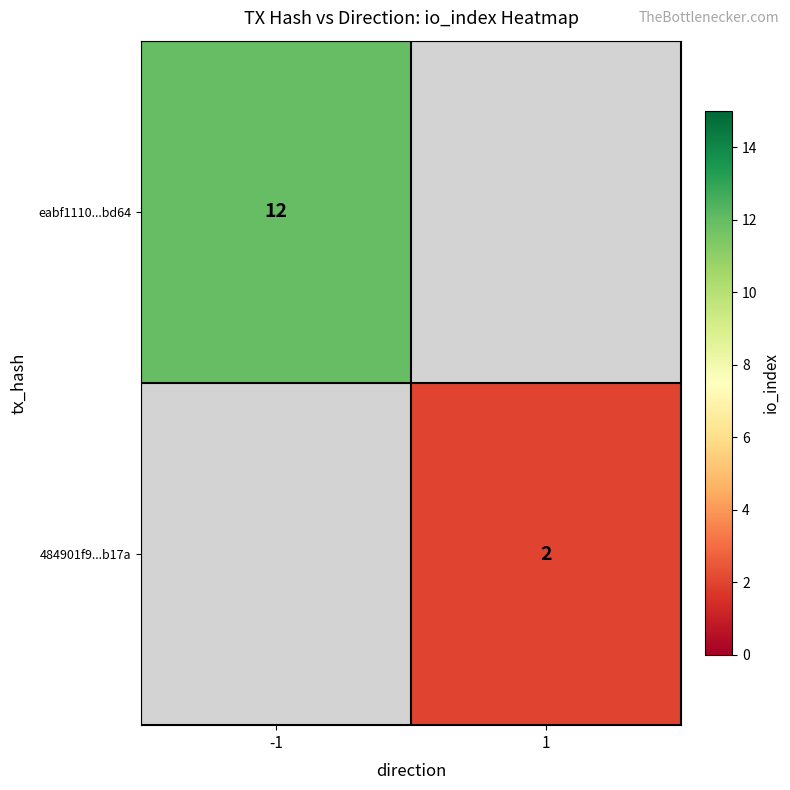

The value of eabf1110...bd64 at -1 is 8. True or false?

False